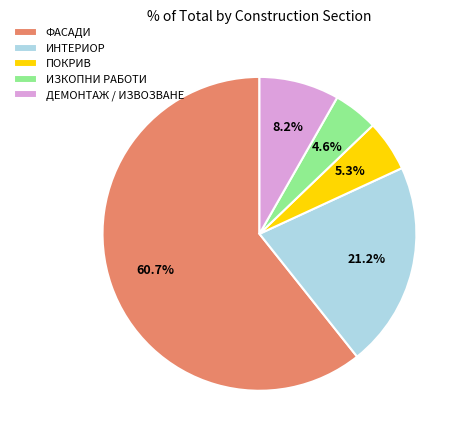

What is the total percentage of ИЗКОПНИ РАБОТИ and ПОКРИВ?

9.9%